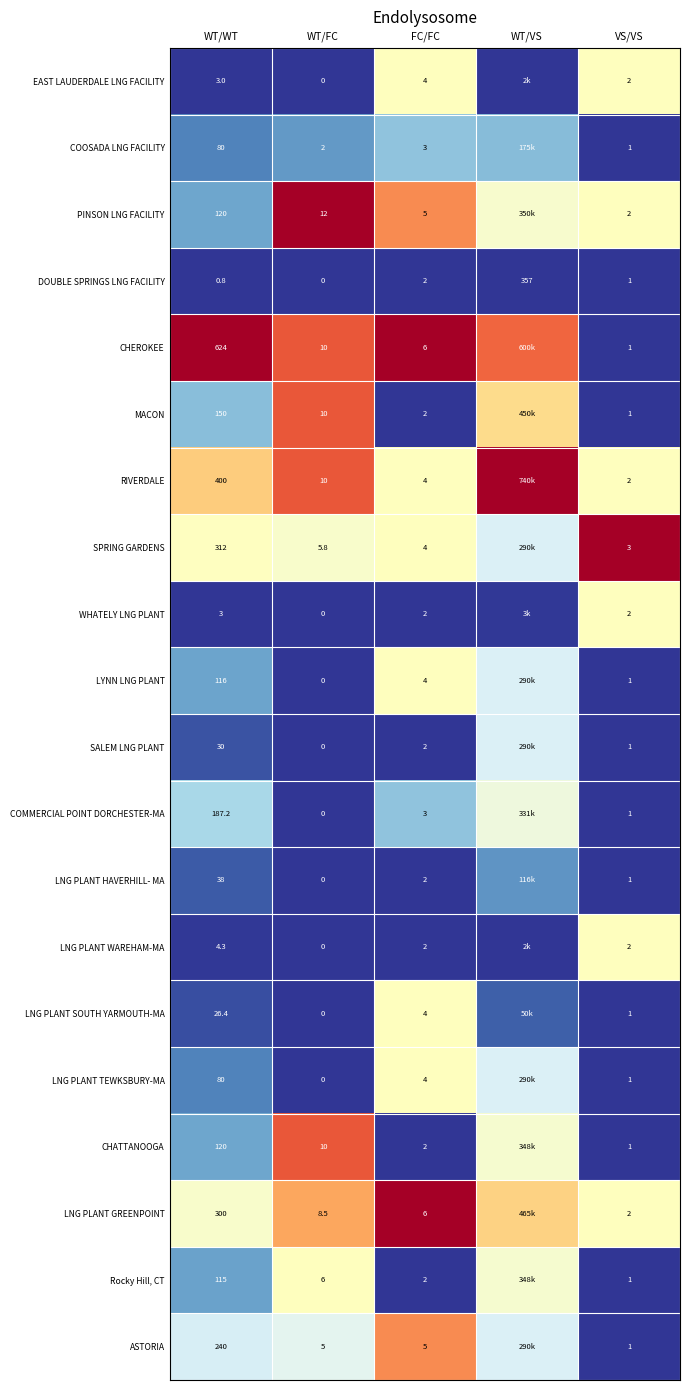

Between WT/WT and FC/FC, which series saw the biggest shift?

CHEROKEE